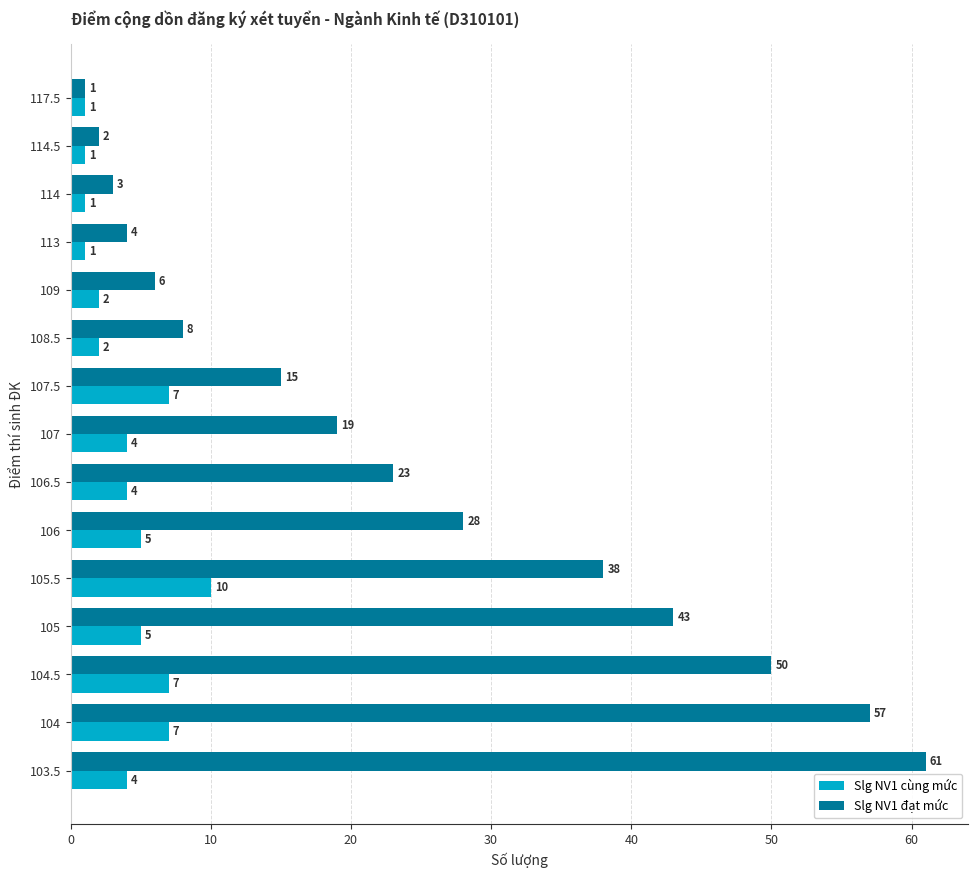

Count the Slg NV1 cùng mức values in the range 1 to 7.

14